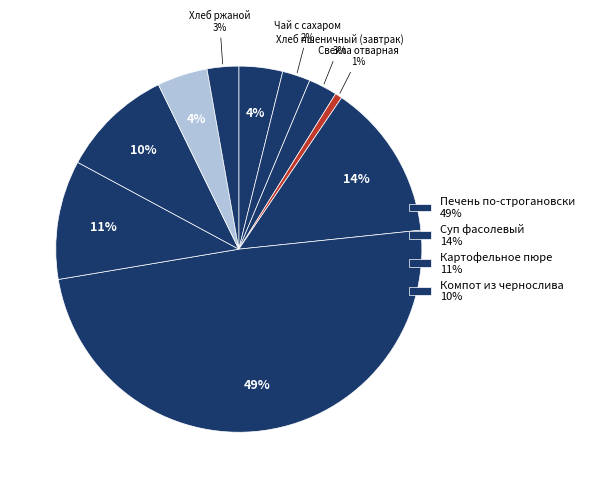

Is there a majority slice in this chart?

No